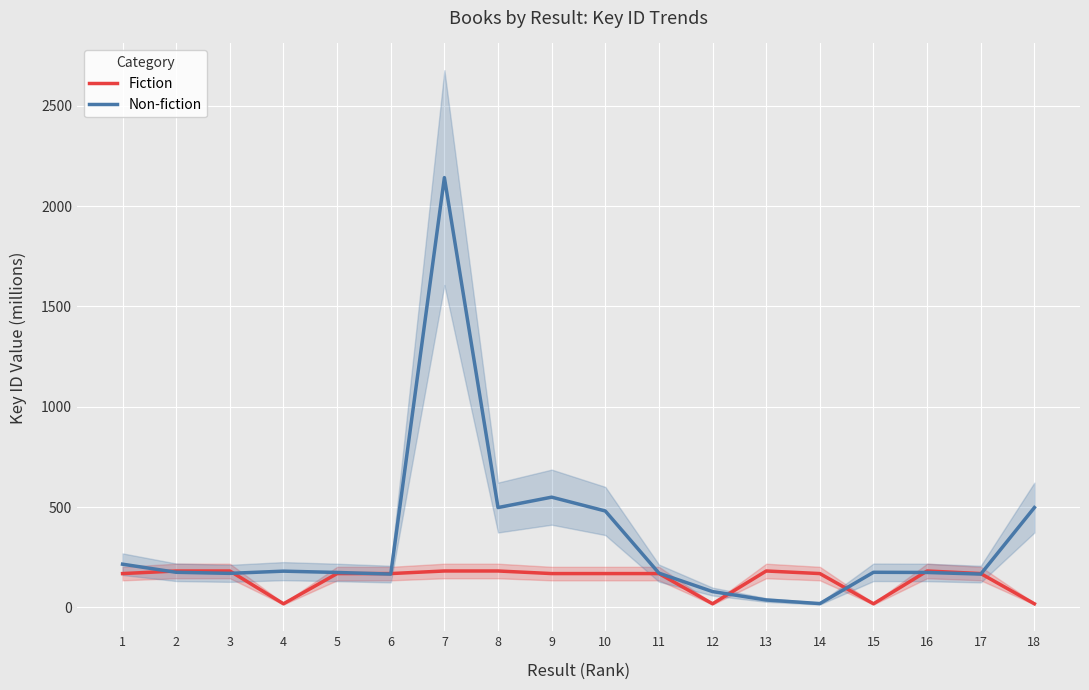

Where is the first local maximum for Non-fiction?

4